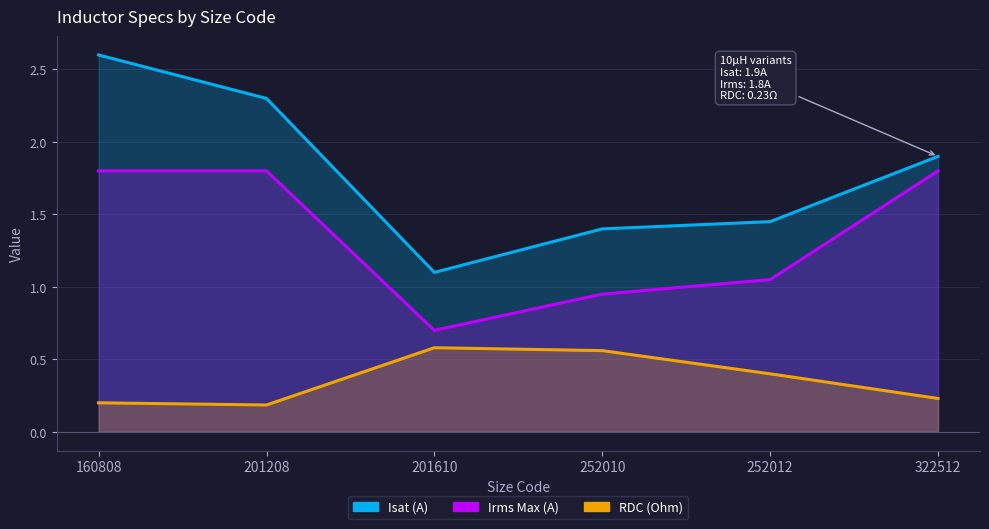

Which series has the largest total across all categories?

Isat (A)